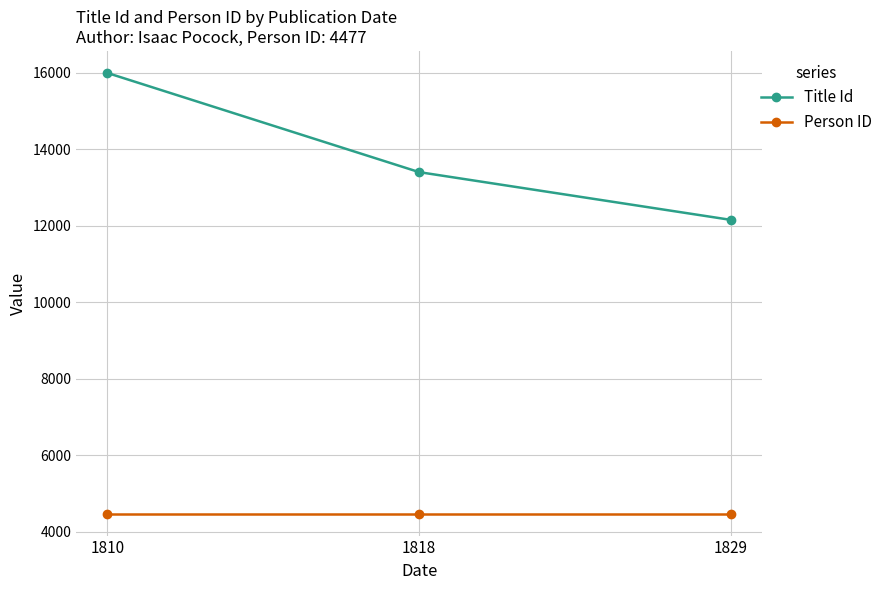

What is the value of the Person ID point at the 3rd from the left?

4477